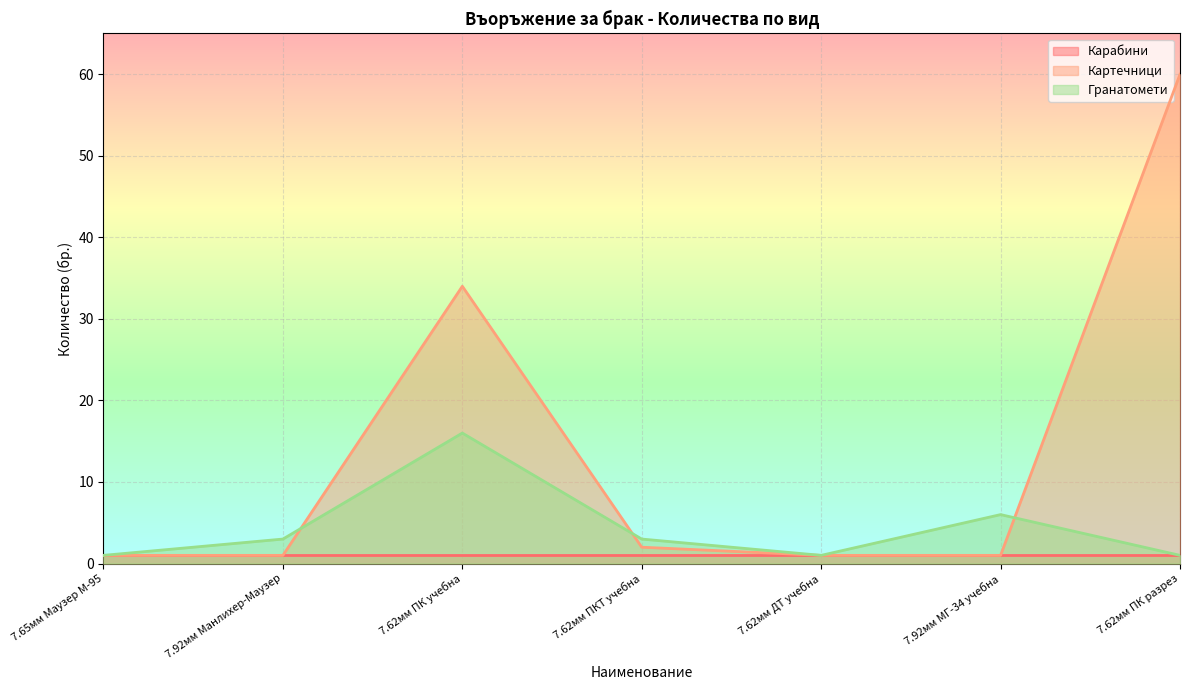

Which series has the largest range (max minus min)?

Картечници